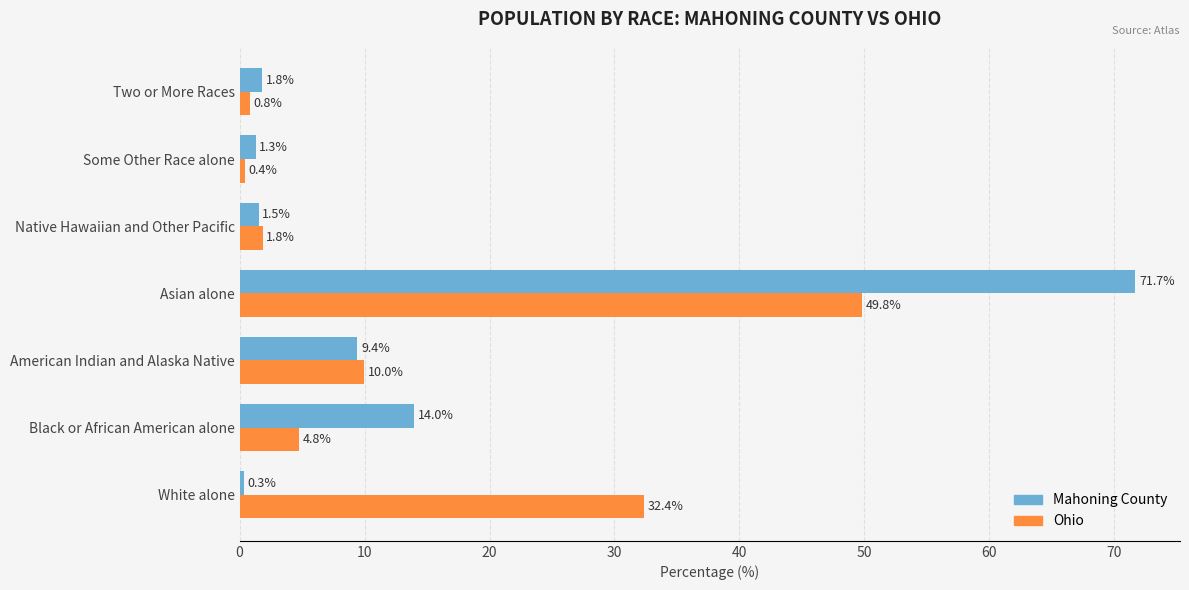

At which category is the sum across all series the highest?

Asian alone